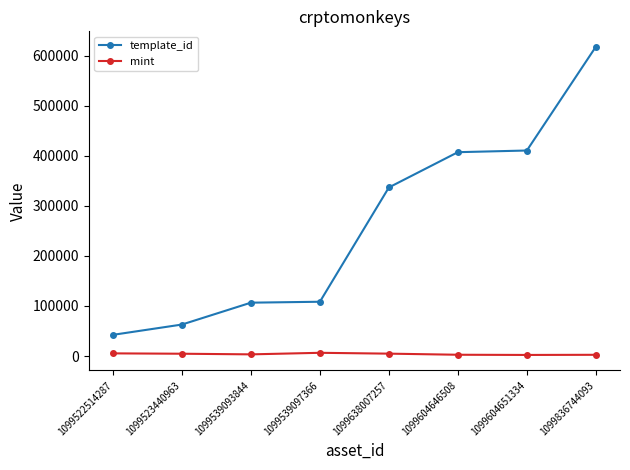

What is the label of the 5th point from the right?

1099539097366